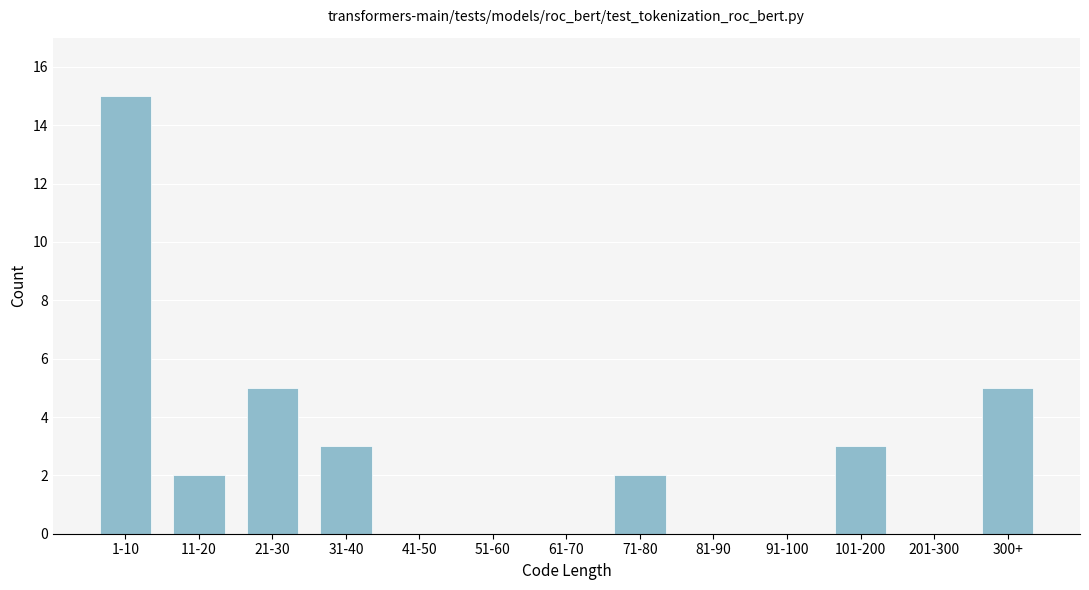

Reading right to left, transcribe all the data shown in this chart.

300+=5	201-300=0	101-200=3	91-100=0	81-90=0	71-80=2	61-70=0	51-60=0	41-50=0	31-40=3	21-30=5	11-20=2	1-10=15